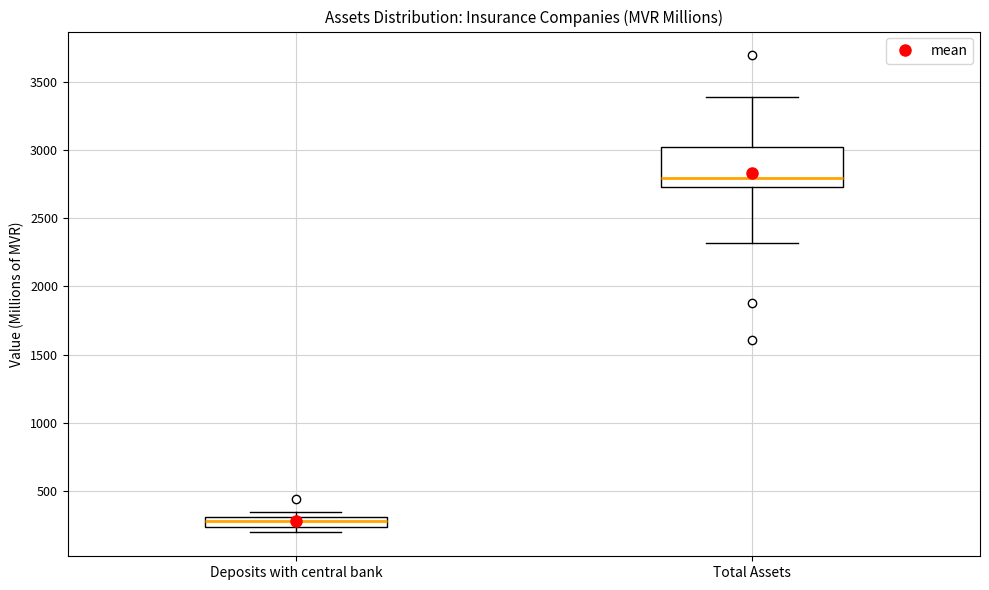

Where does the upper whisker of the box for Total Assets end on the y-axis? The values are not printed on the chart, so give them approximately, as read against the axis.

3400